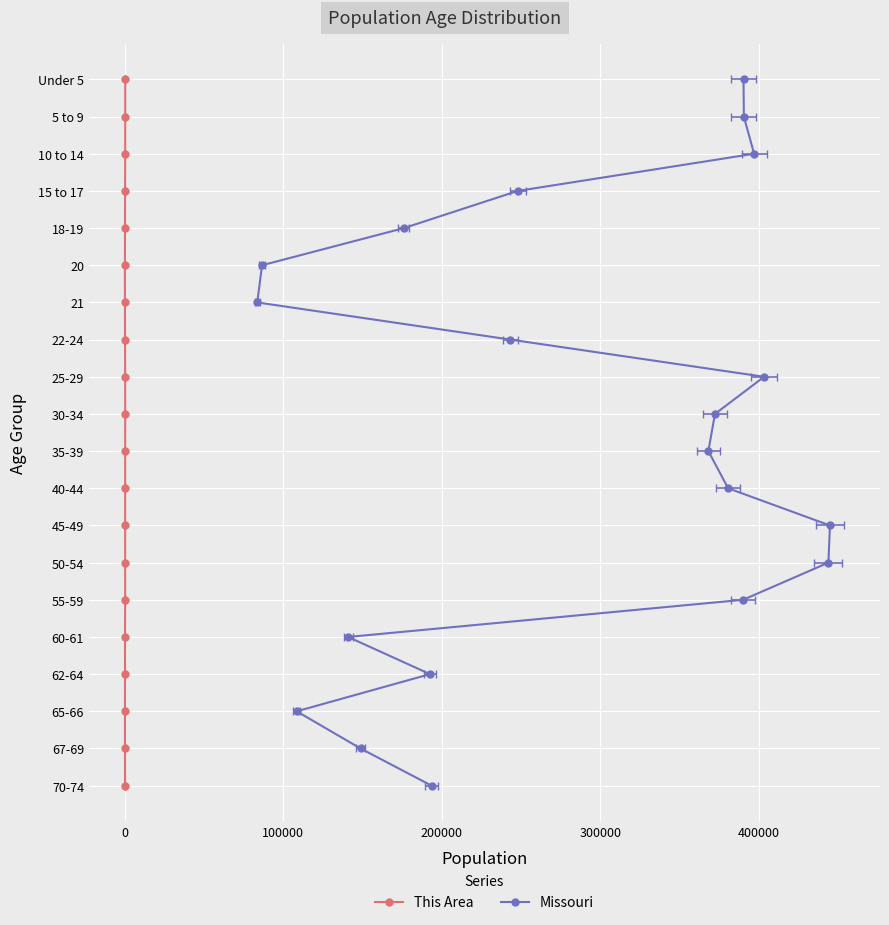

Count the number of categories in the chart.

20